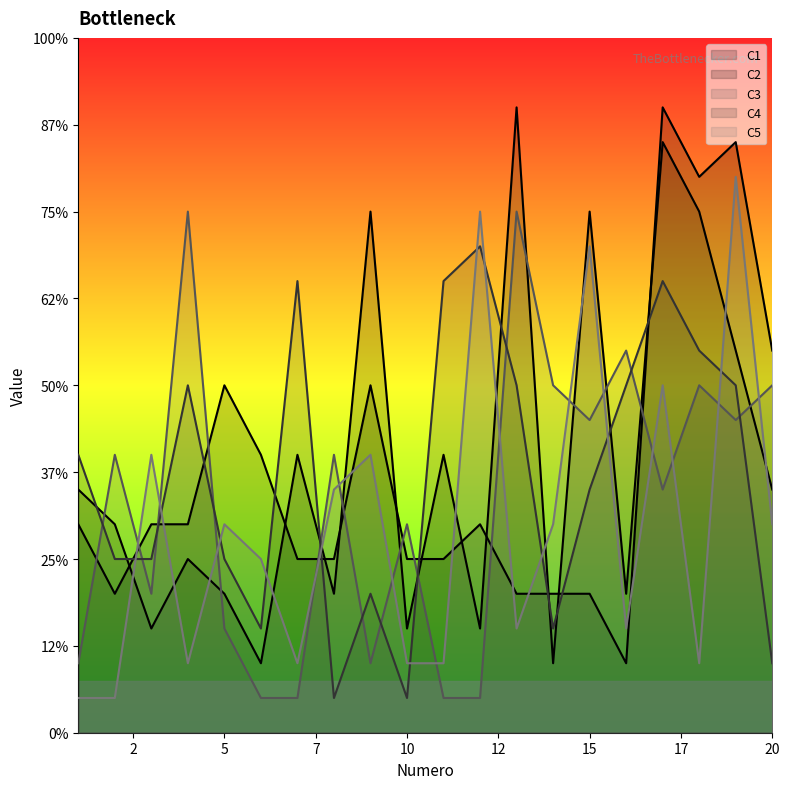

Count the number of data series in this chart.

5